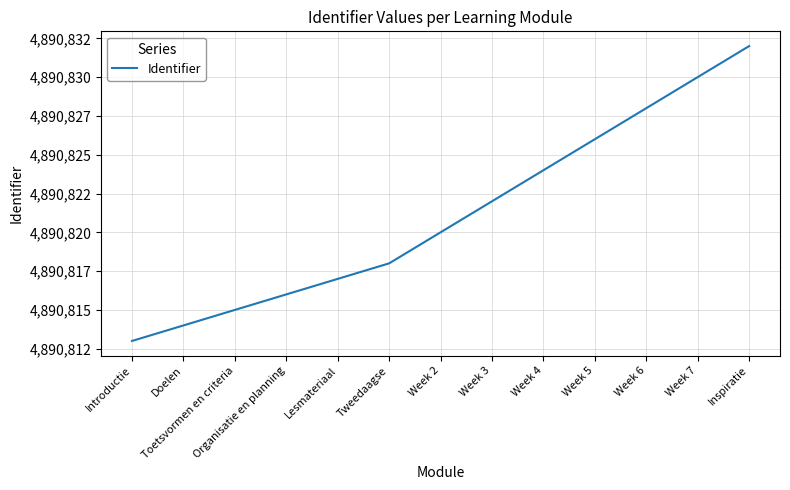

List the labels in order of value, largest first.

Inspiratie, Week 7, Week 6, Week 5, Week 4, Week 3, Week 2, Tweedaagse, Lesmateriaal, Organisatie en planning, Toetsvormen en criteria, Doelen, Introductie